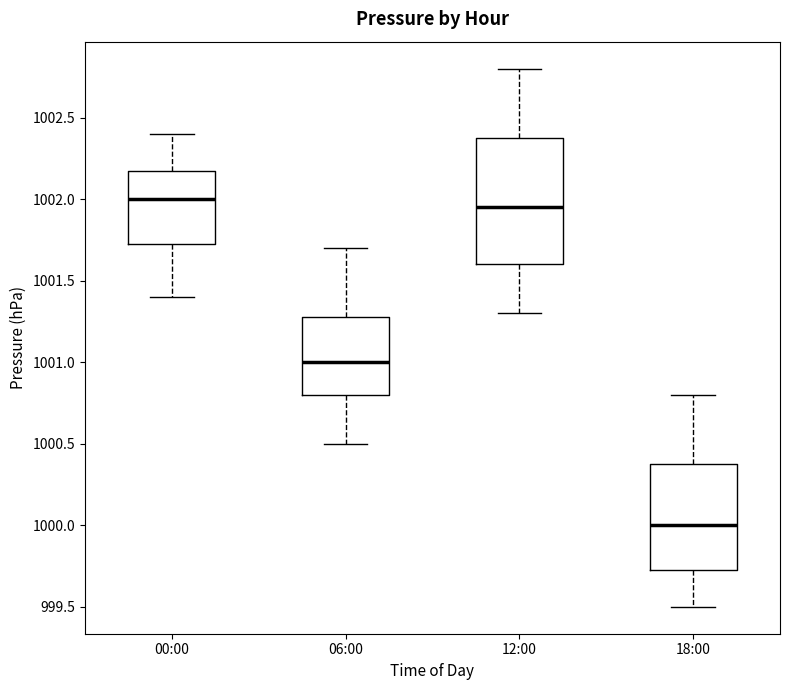

Where does the upper whisker of the box for 00:00 end on the y-axis? The values are not printed on the chart, so give them approximately, as read against the axis.

1002.40